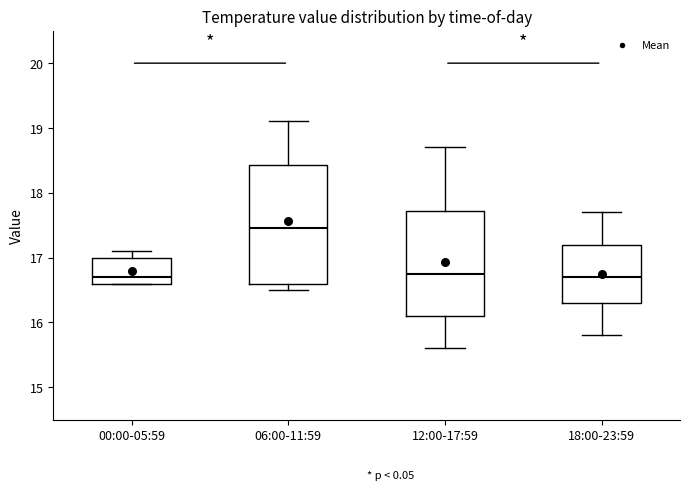

Reading left to right, read every box against the y-axis: the position of its median line, the range the box covers, and the ends of its whiskers. The values are not printed on the chart, so give them approximately, as read against the axis.

00:00-05:59: median 16.7, box 16.6 to 17.0, whiskers 16.6 to 17.1
06:00-11:59: median 17.5, box 16.6 to 18.4, whiskers 16.5 to 19.1
12:00-17:59: median 16.8, box 16.1 to 17.7, whiskers 15.6 to 18.7
18:00-23:59: median 16.7, box 16.3 to 17.2, whiskers 15.8 to 17.7